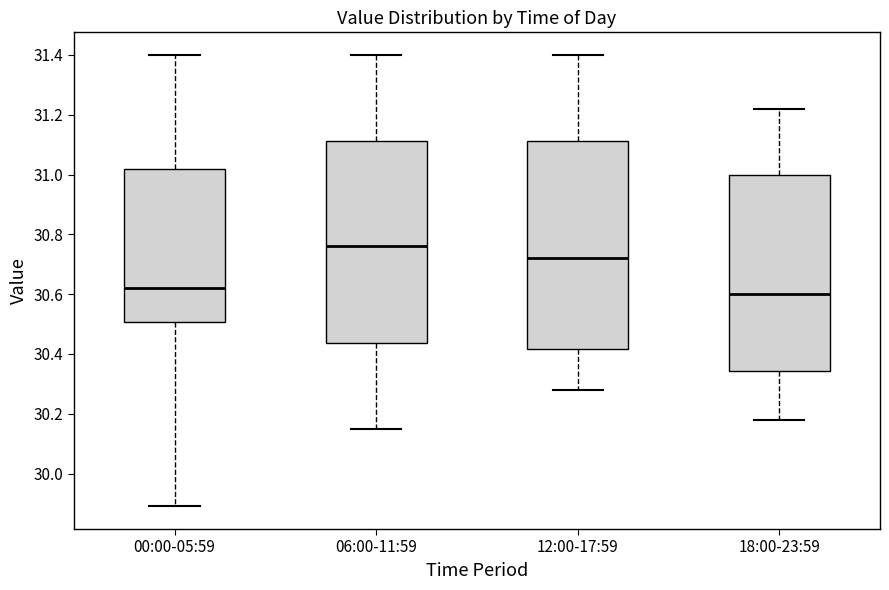

Which box is the tallest, from its lower edge to its upper edge?

12:00-17:59